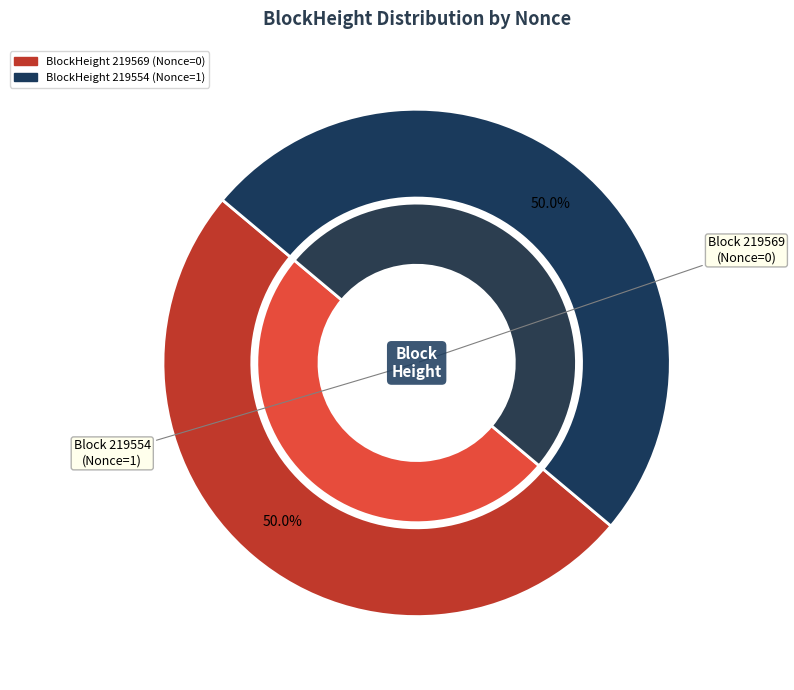

Combined, what portion of the pie is 219554 and 219569?

100.0%